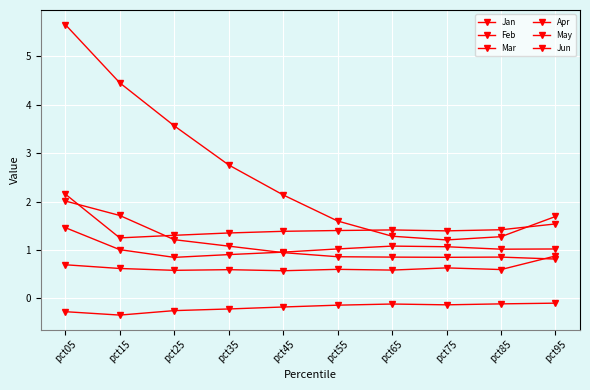

Which series has the largest total across all categories?

Jan